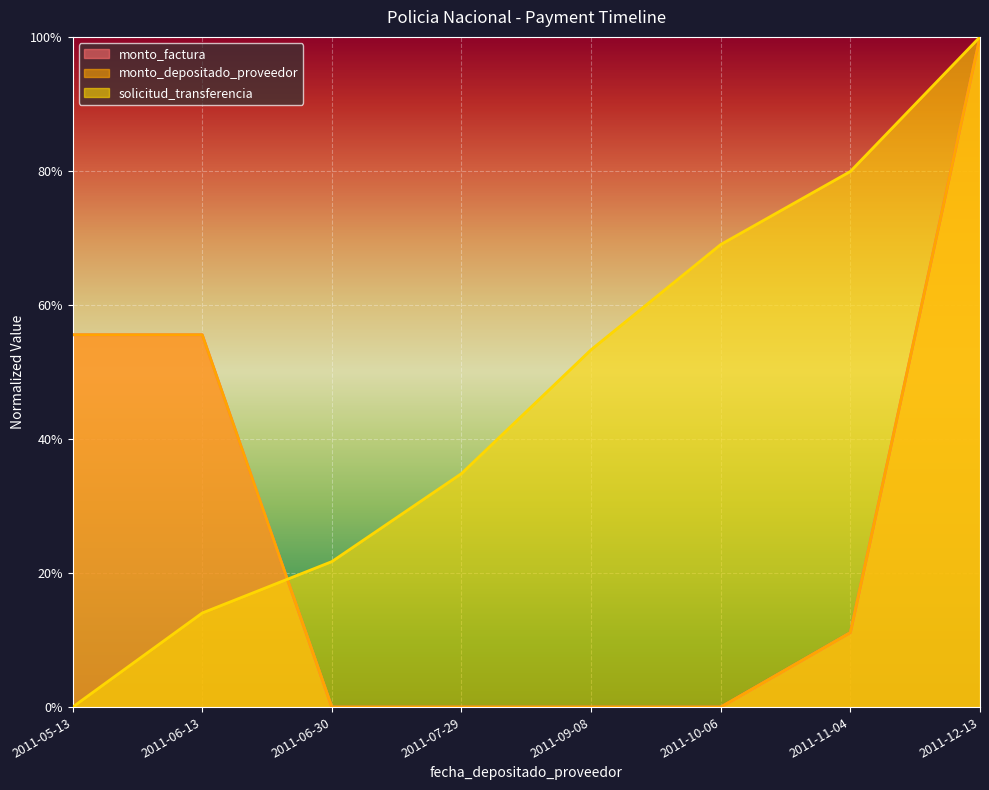

True or false: monto_factura has more than 1 points higher than both neighbors.

False